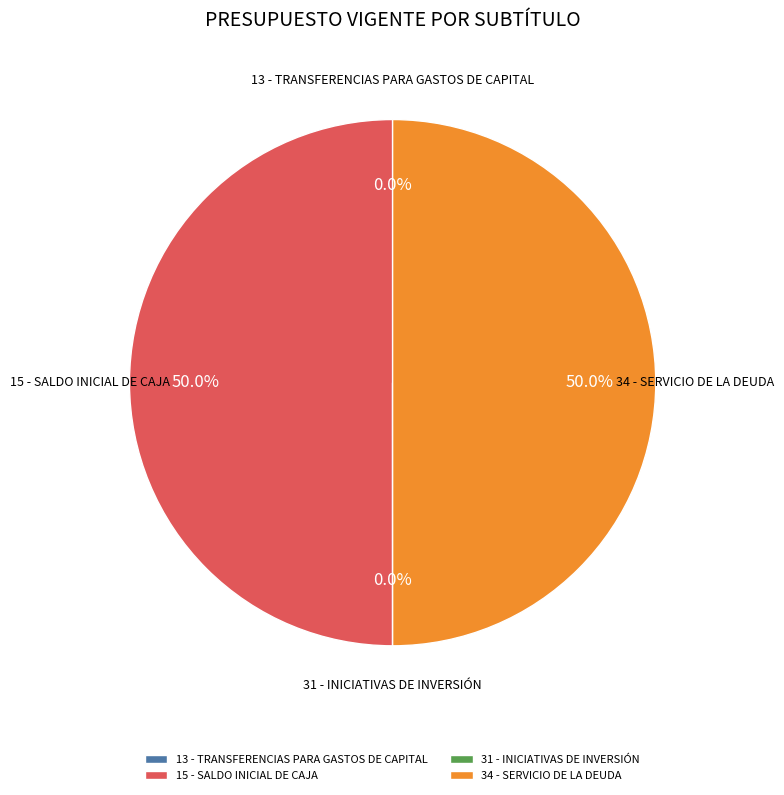

What percentage do 34 - SERVICIO DE LA DEUDA and 15 - SALDO INICIAL DE CAJA together represent?

100.0%